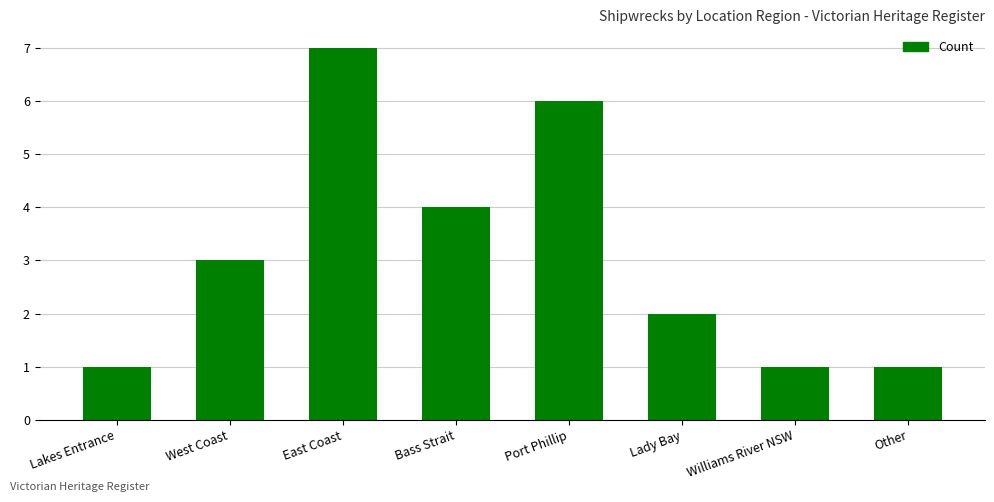

What is the change in value from Lakes Entrance to West Coast?

+2